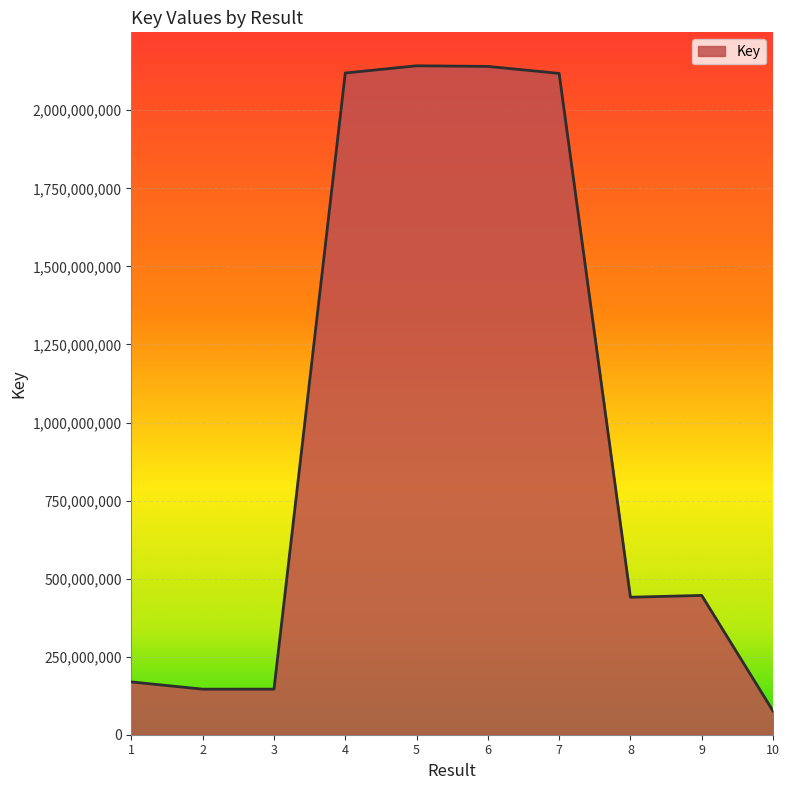

At which label does the data first exceed 446131958?

4